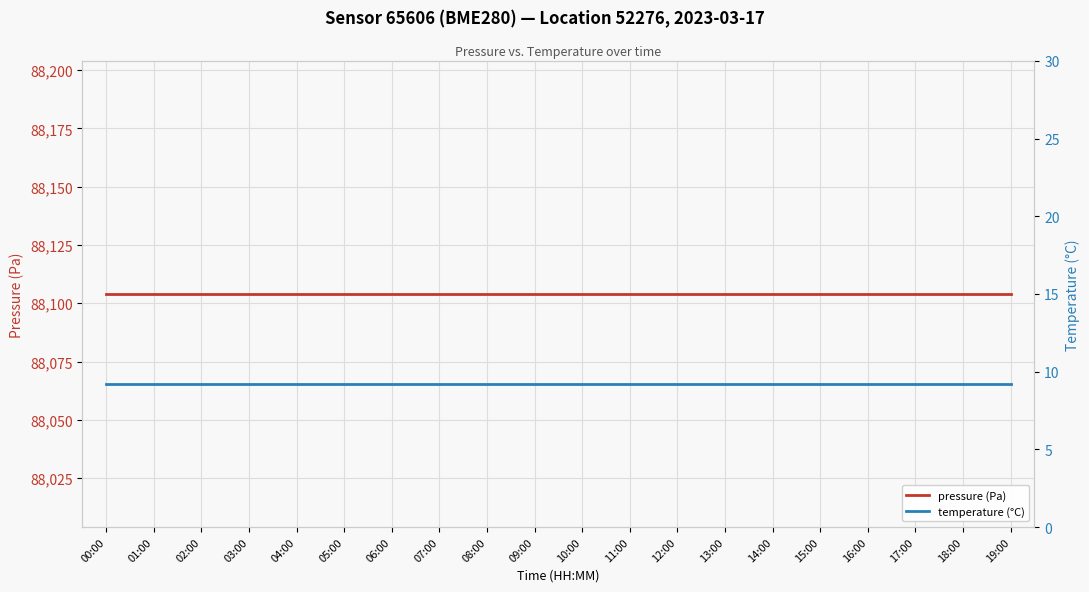

True or false: temperature (°C) and pressure (Pa) intersect in this chart.

False